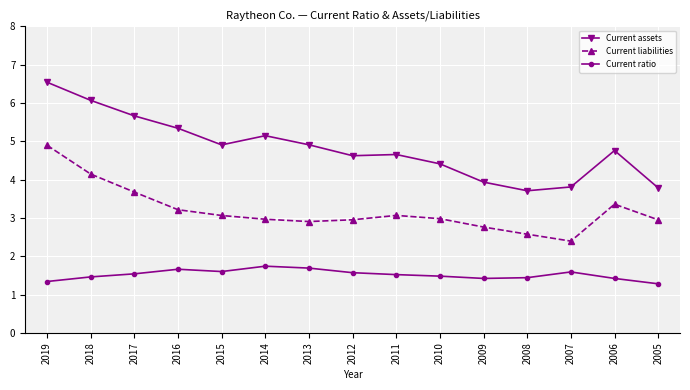

True or false: Current liabilities and Current ratio intersect in this chart.

False